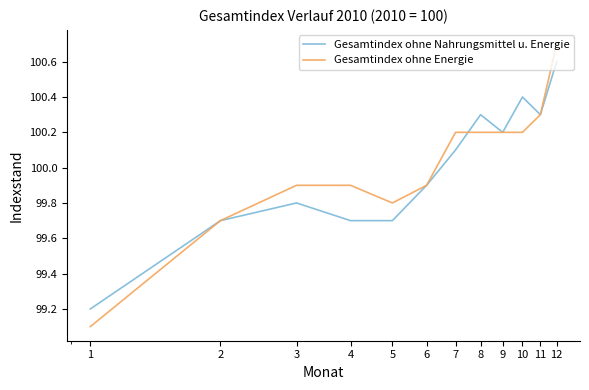

Which series has the widest spread of values?

Gesamtindex ohne Energie